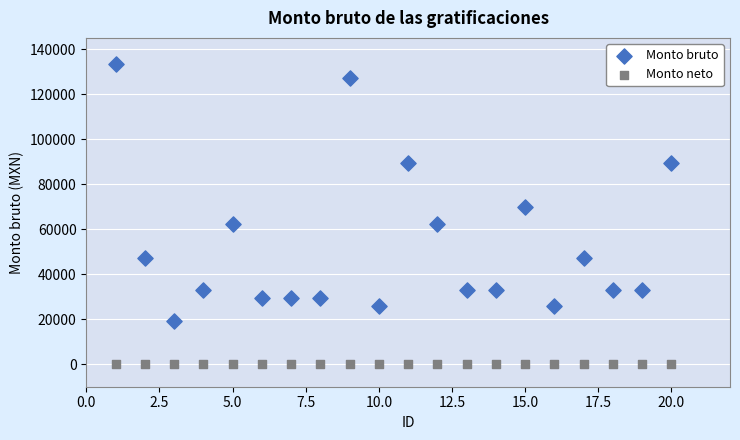

Which series contains the lowest Y value?

Monto neto